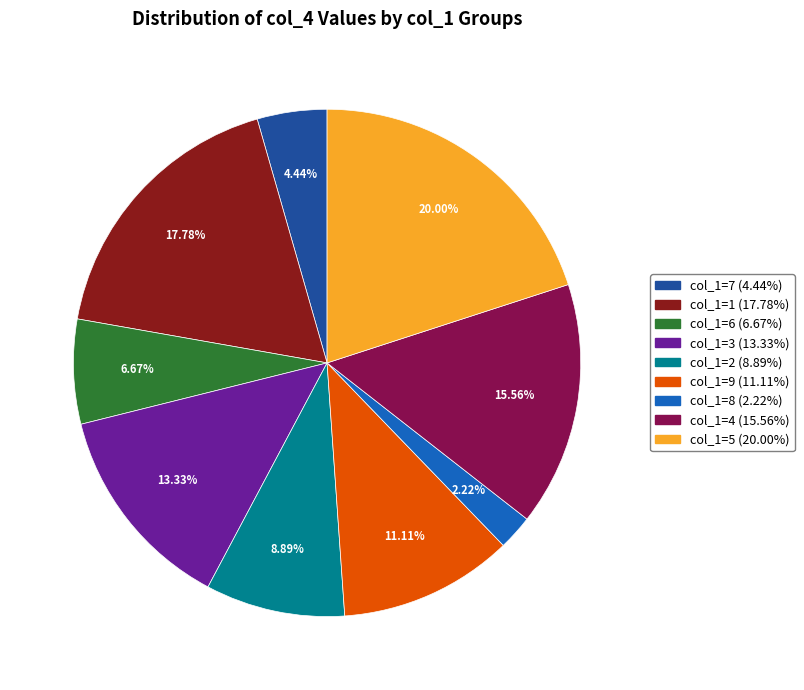

To the nearest percent, what is the combined percentage of col_1=6 and col_1=4?

22%